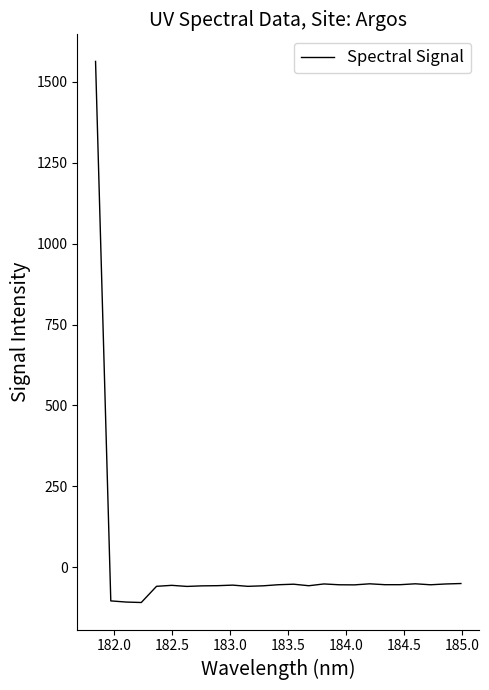

What is the average value?

4.2